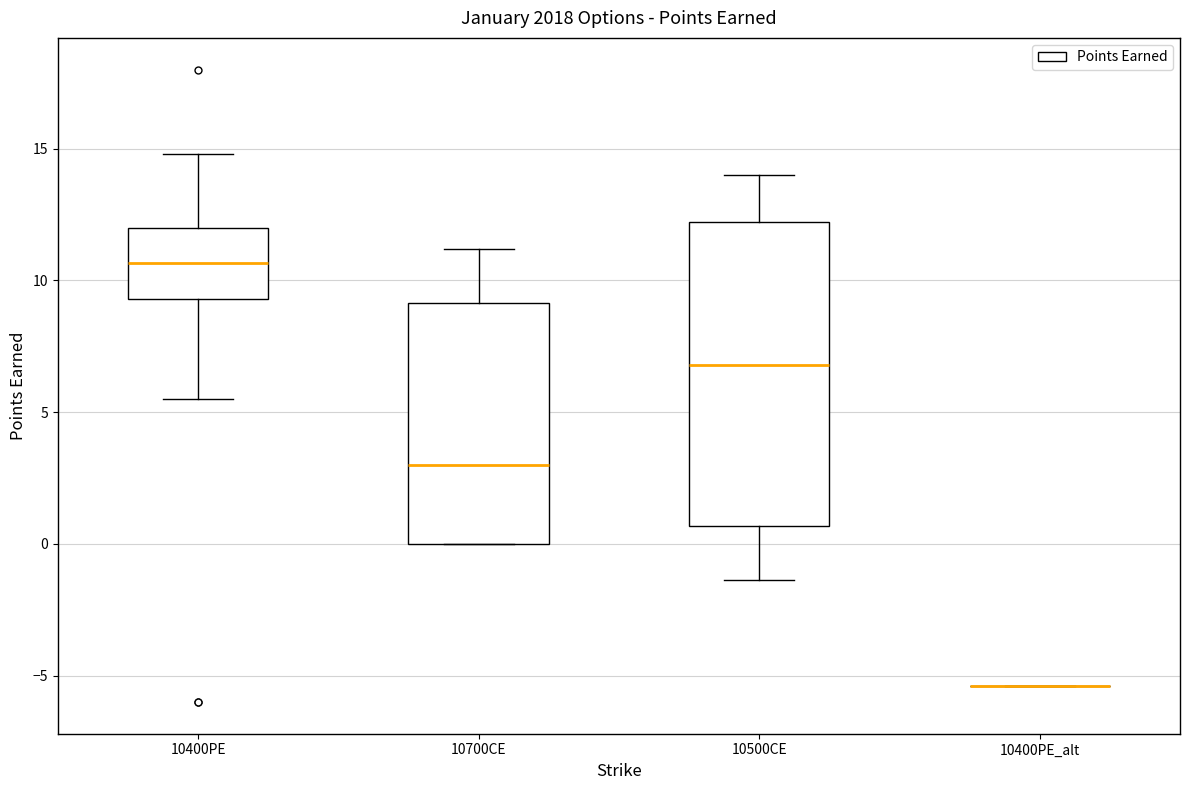

Reading left to right, transcribe this box plot: for each box, give where its median line is, the range the box spans, and where its two whiskers end, as read against the y-axis. The values are not printed on the chart, so give them approximately, as read against the axis.

10400PE: median 10.5, box 9.5 to 12.0, whiskers 5.5 to 15.0
10700CE: median 3.0, box 0.0 to 9.0, whiskers 0.0 to 11.0
10500CE: median 7.0, box 0.5 to 12.0, whiskers -1.5 to 14.0
10400PE_alt: box collapsed to a line at -5.5, whiskers -5.5 to -5.5